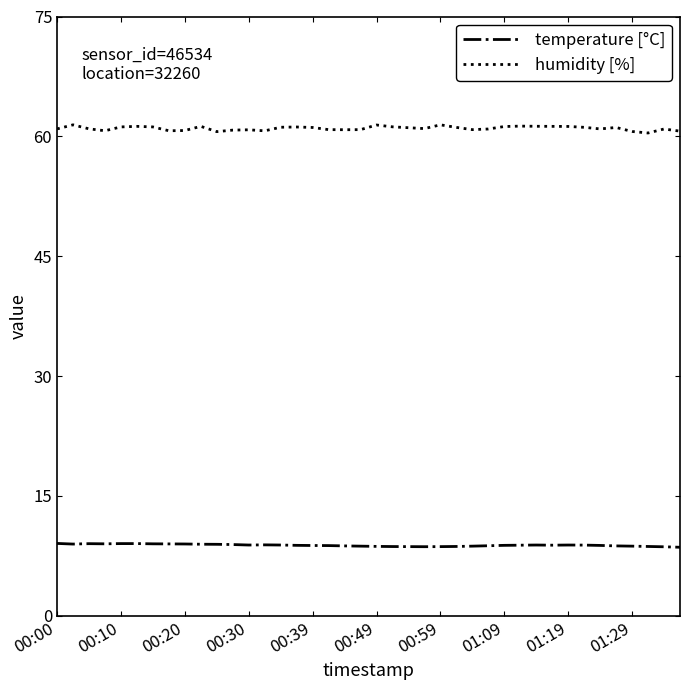

True or false: temperature [°C] and humidity [%] cross at least once.

False